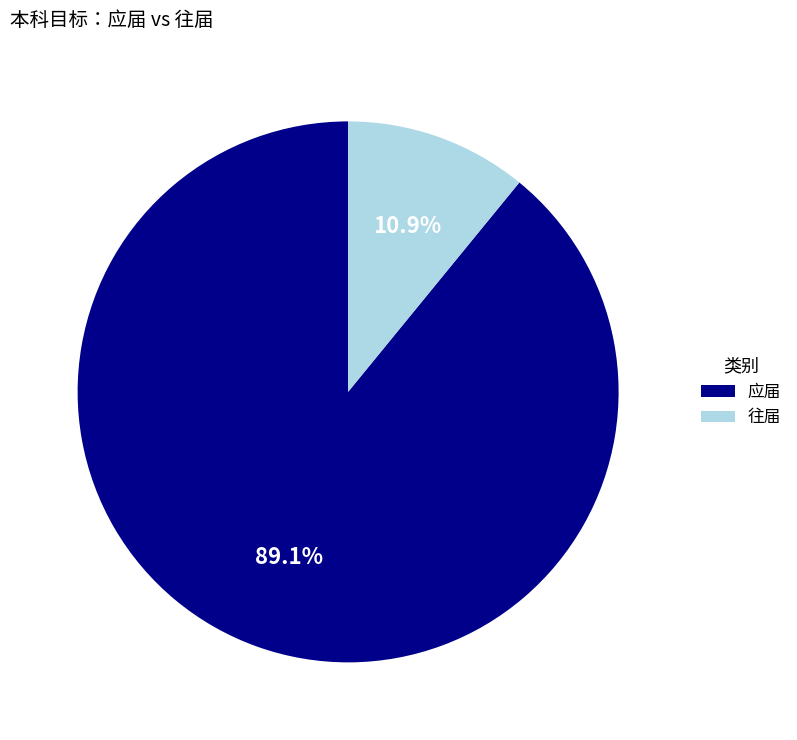

Which has a higher value, 往届 or 应届?

应届